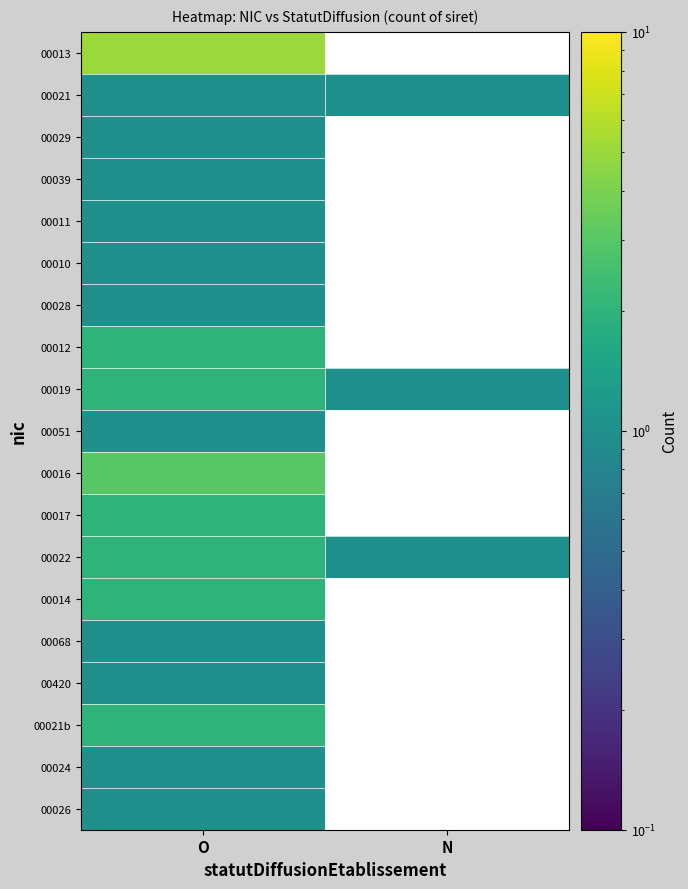

True or false: 00016 has a value of 3.0 at O.

True